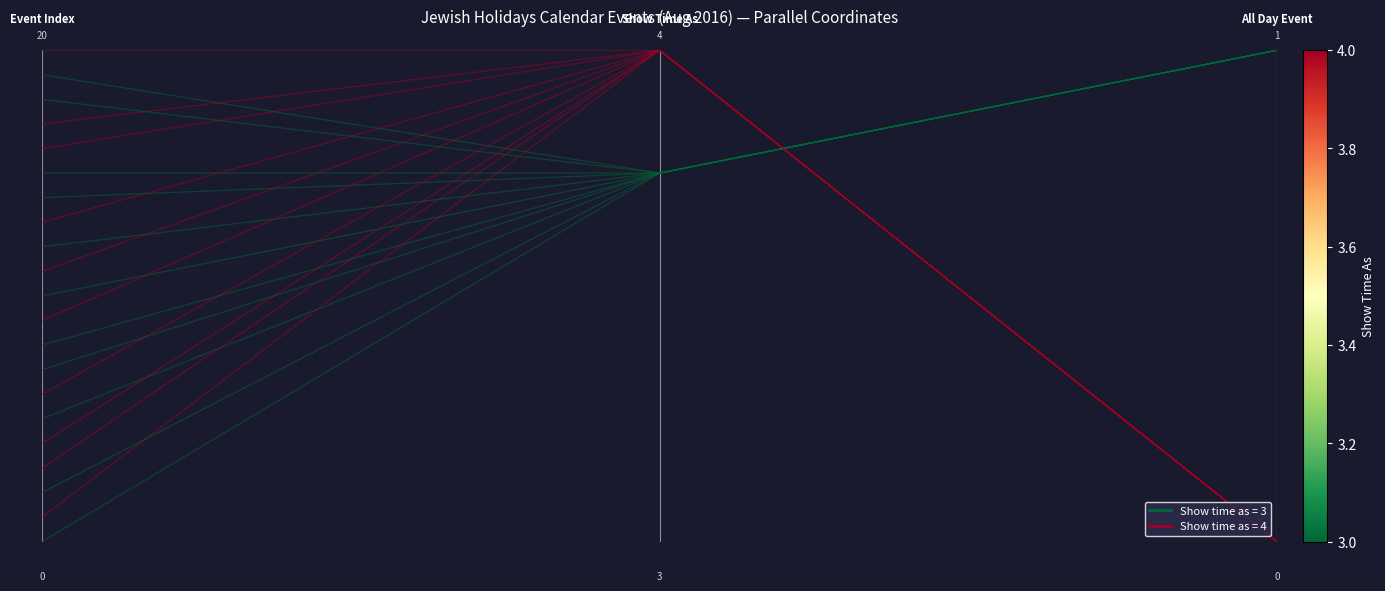

Reading left to right, extract all data points from this chart.

show_time_as=3: 0=0.0	1=0.8	2=1.0
show_time_as=4: 0=0.1	1=1.0	2=0.0